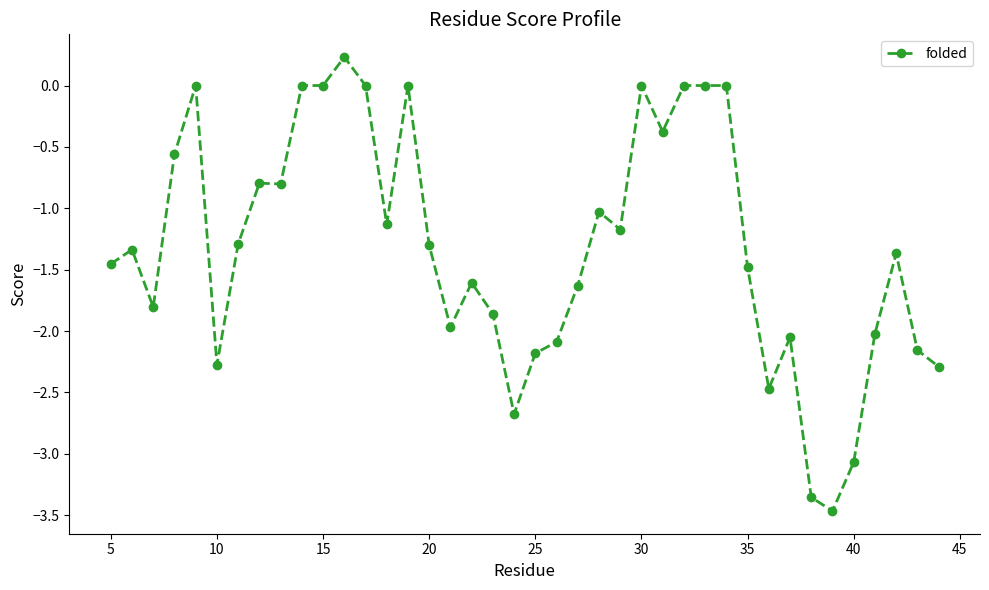

What is the greatest value displayed?

0.2